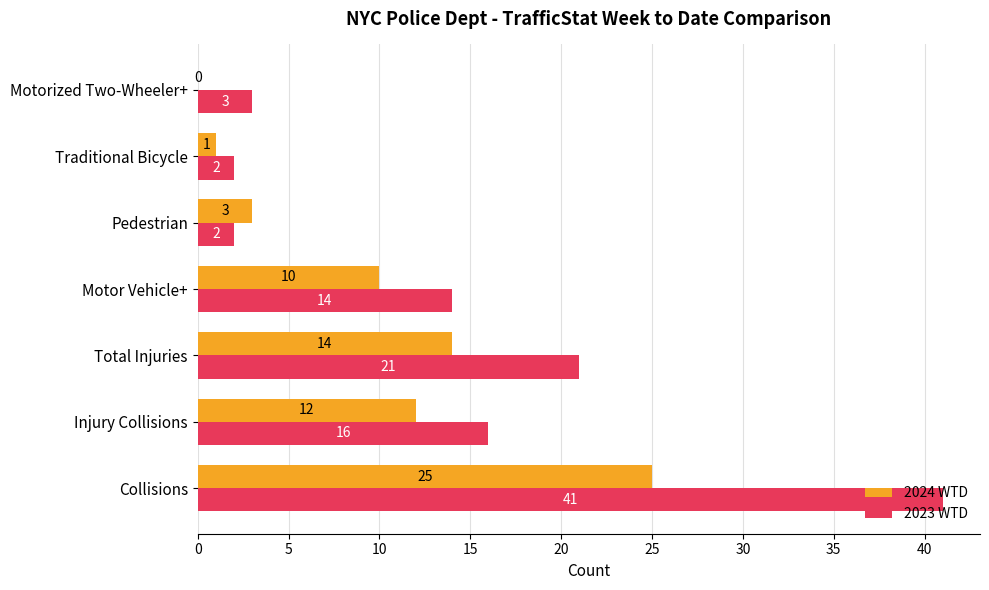

What is the highest value of the 2024 WTD series?

25